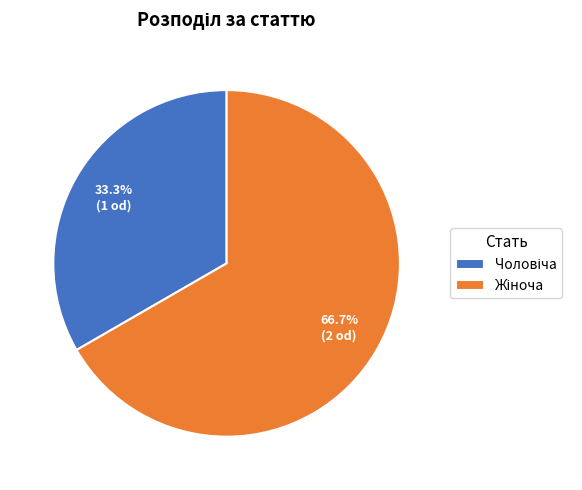

Does any single category account for the majority?

Yes